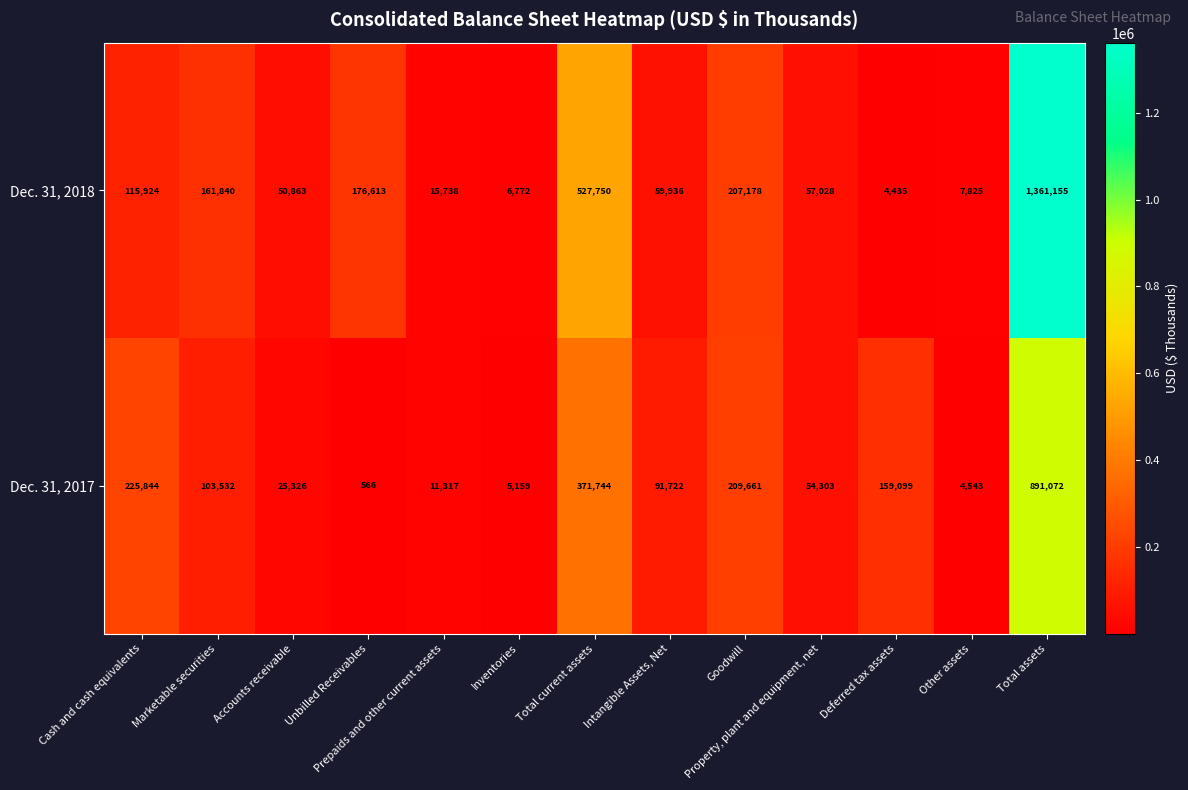

Rank the series by their average value, from lowest to highest.

Dec. 31, 2017, Dec. 31, 2018